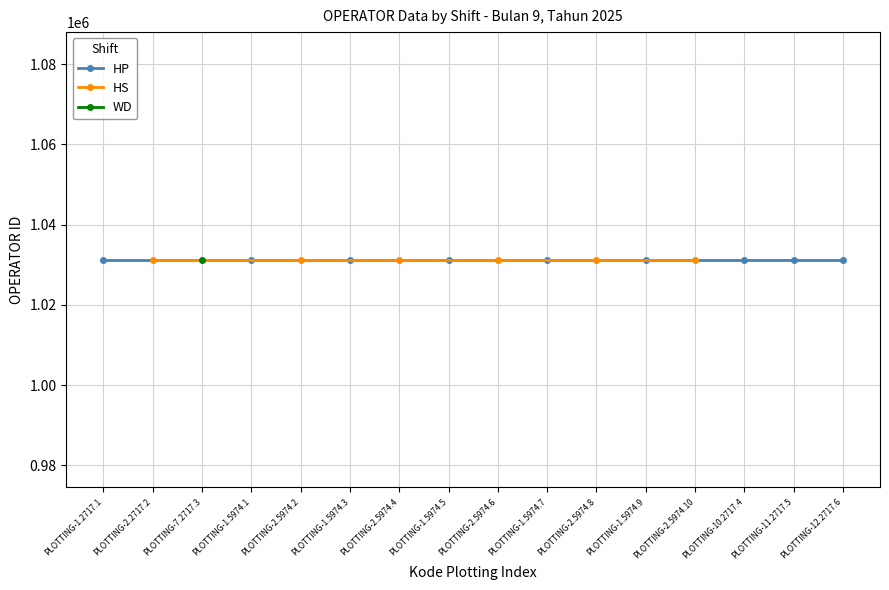

Where is OPERATOR nearest to the value 1031280?

PLOTTING-1.2717.1